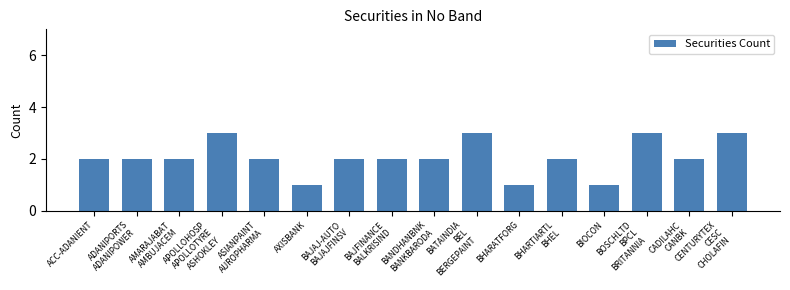

What is the ratio of the value at ADANIPORTS
ADANIPOWER to the value at CADILAHC
CANBK?

1.0